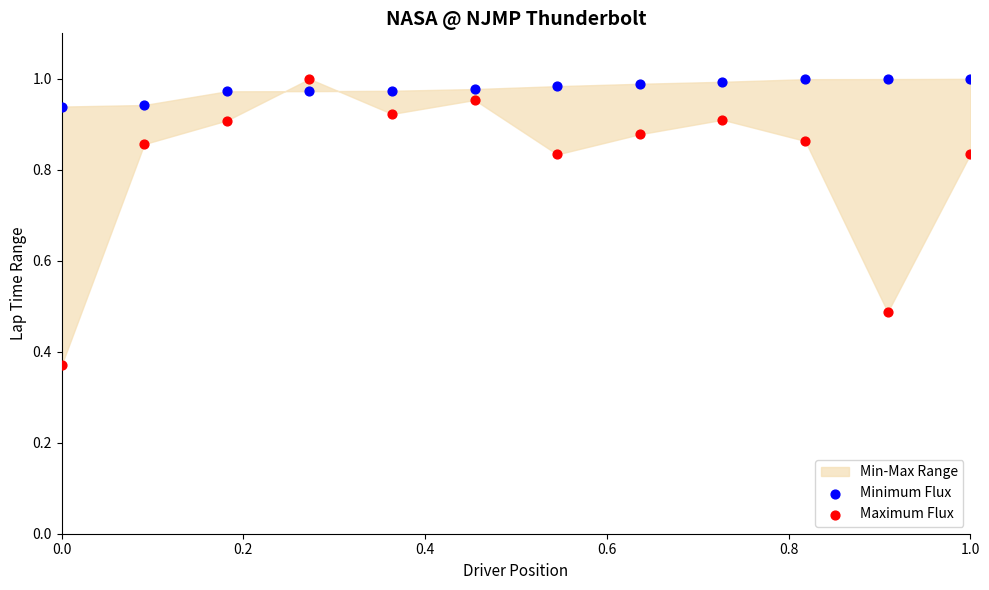

Which series has the widest spread of Y values?

Maximum Flux